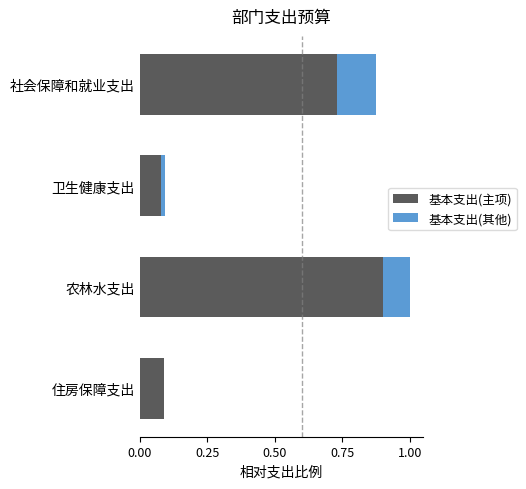

What is the highest value of the 基本支出(主项) series?

0.9